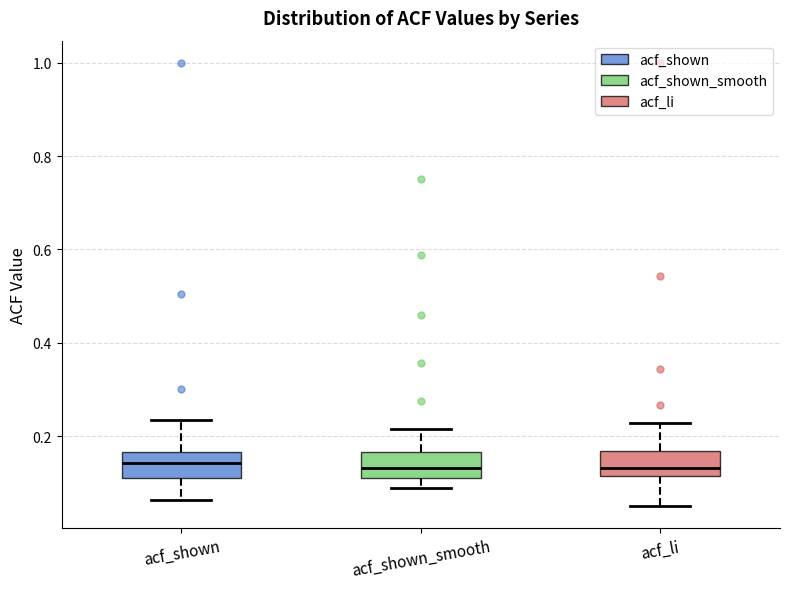

Where does the upper whisker of the box for acf_li end on the y-axis? The values are not printed on the chart, so give them approximately, as read against the axis.

0.22